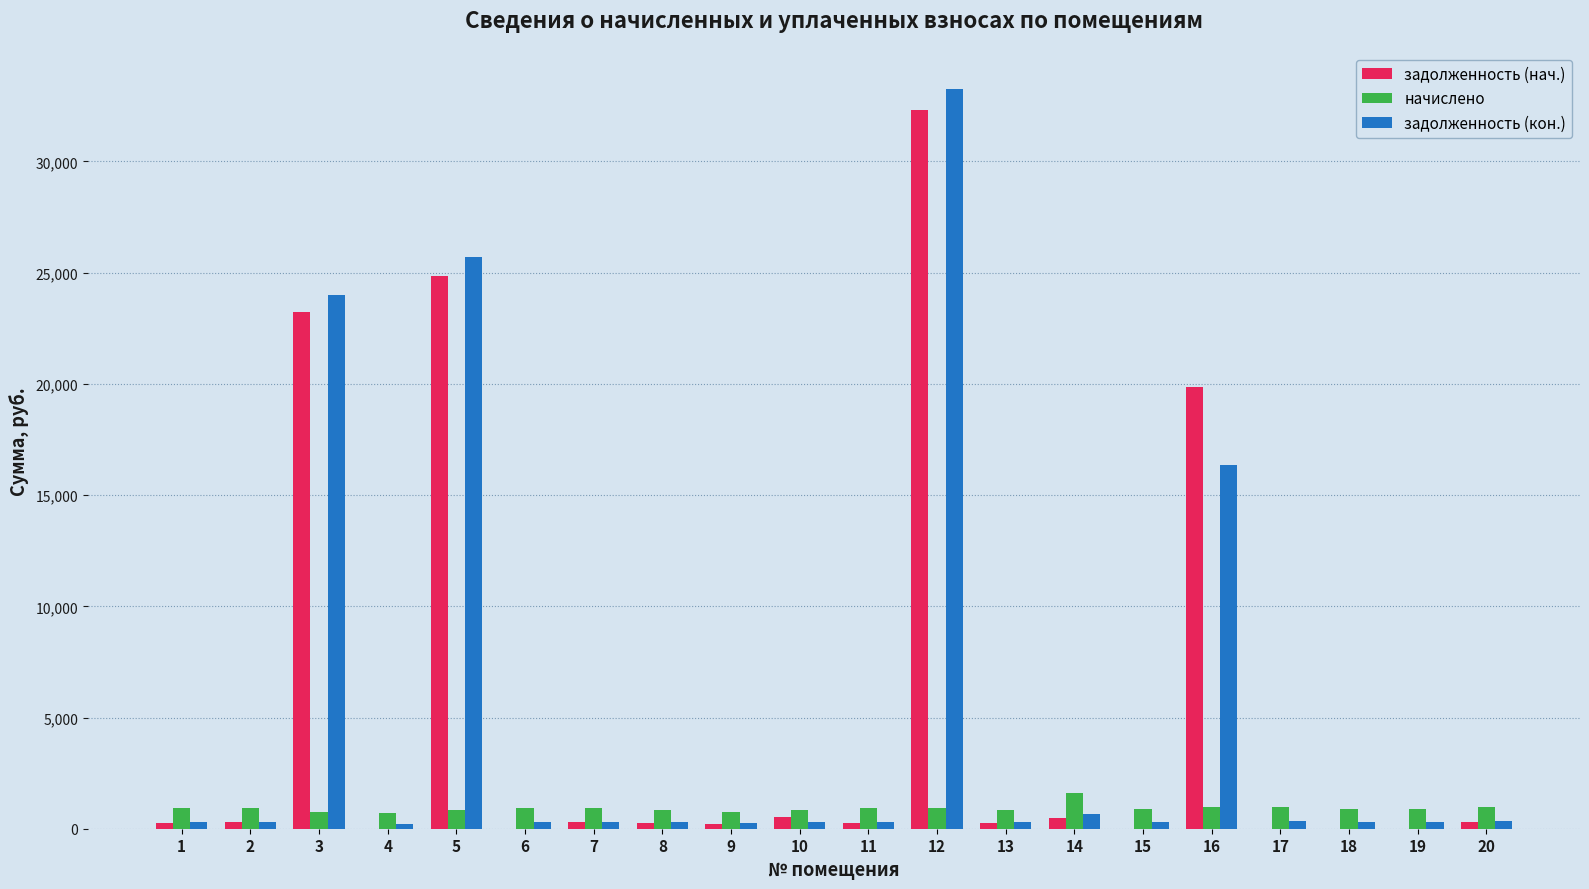

How many categories are shown in the chart?

20